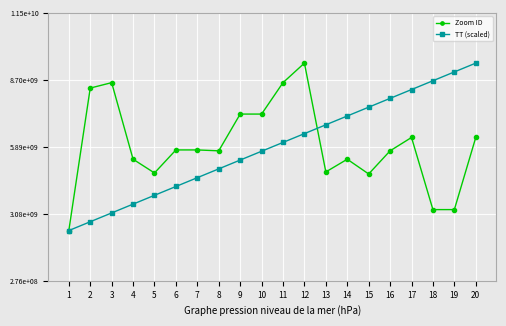

Which series has the widest spread of values?

Zoom ID